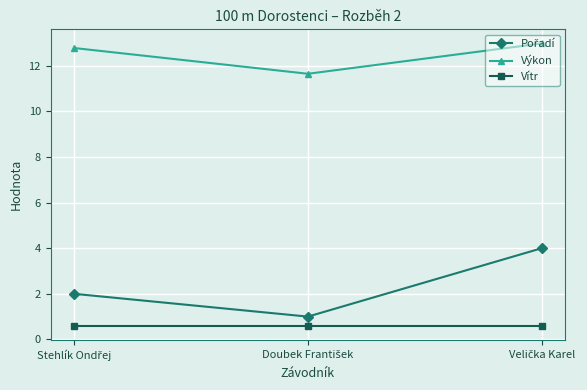

What is the difference between the second highest and minimum values in the Výkon series?

1.1